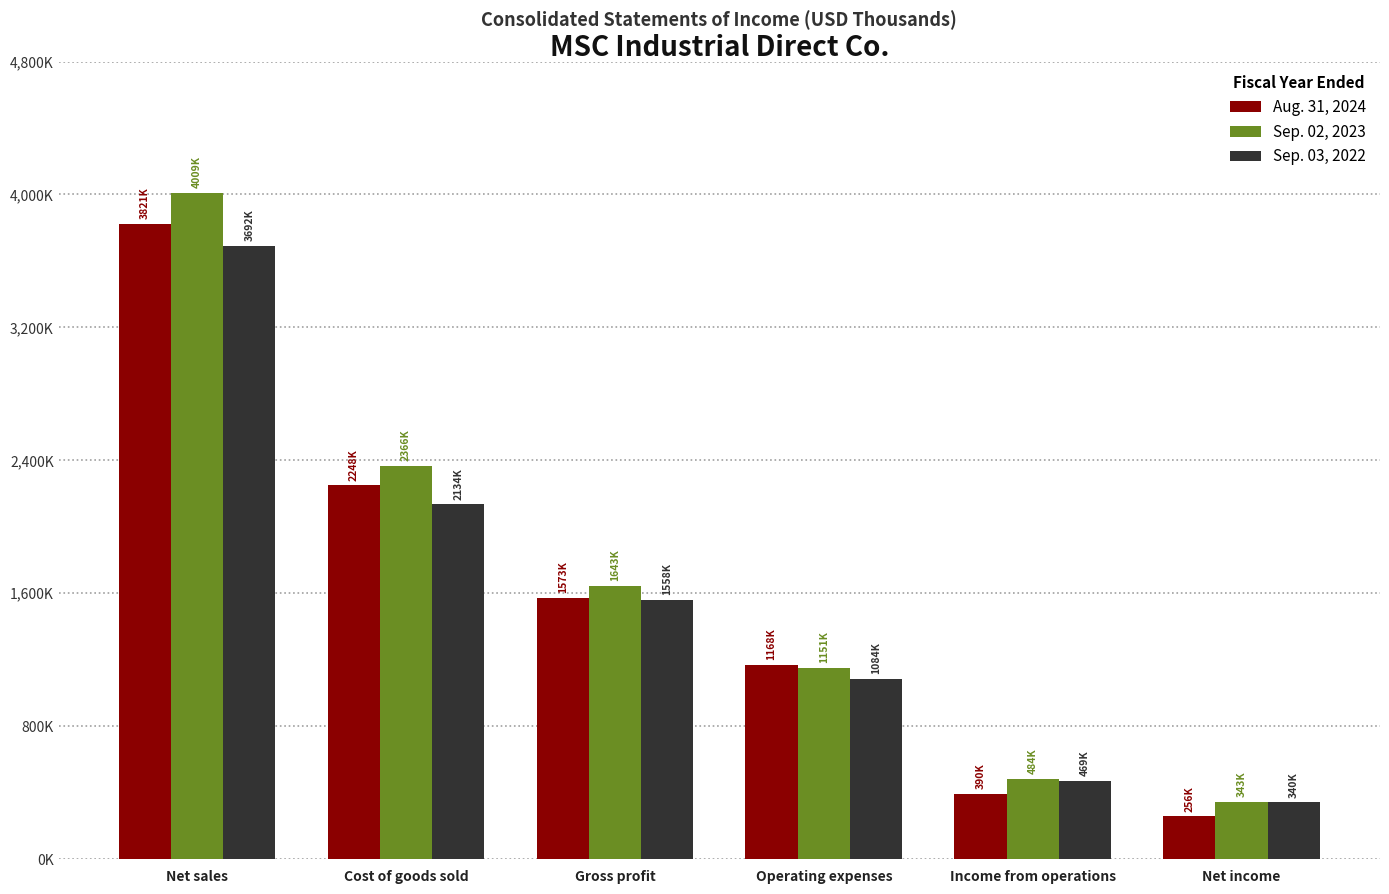

At which label is Sep. 03, 2022 closest to 2016187?

Cost of goods sold